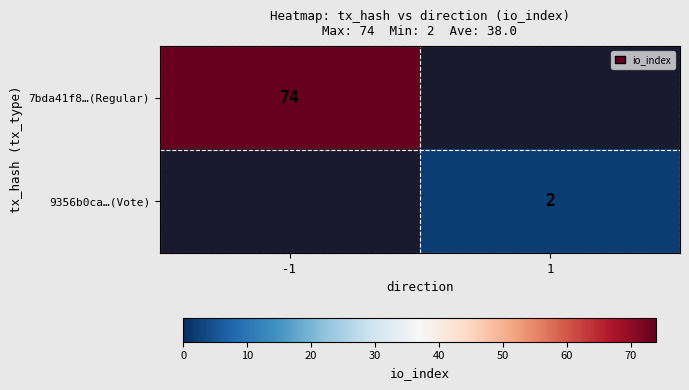

True or false: 7bda41f8…(Regular) has a value of 99 at -1.

False